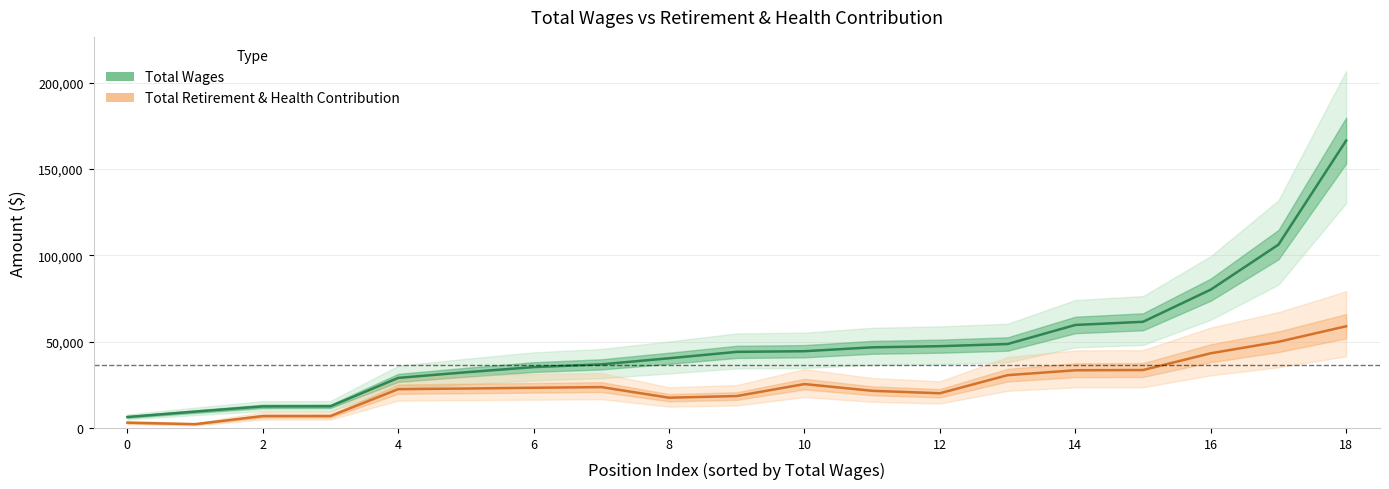

What is the average value of the Total Wages series?

48399